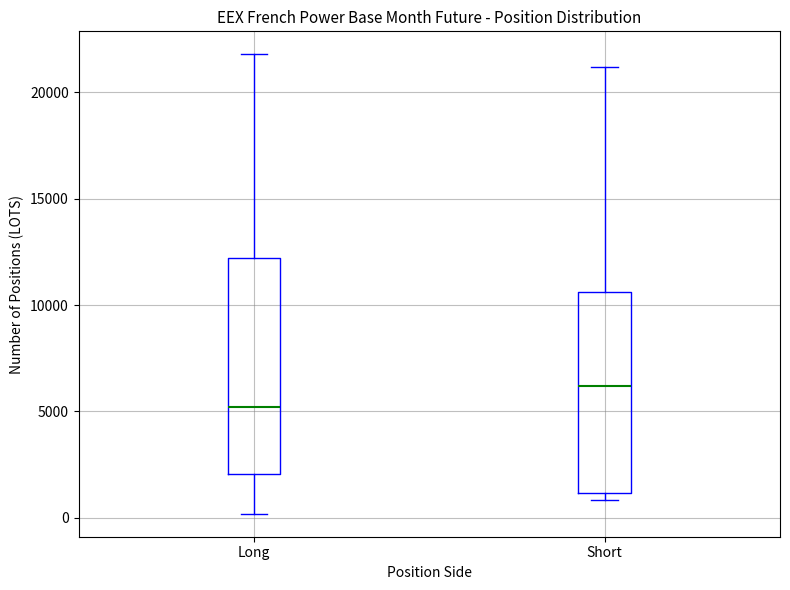

Which box is the tallest, from its lower edge to its upper edge?

Long